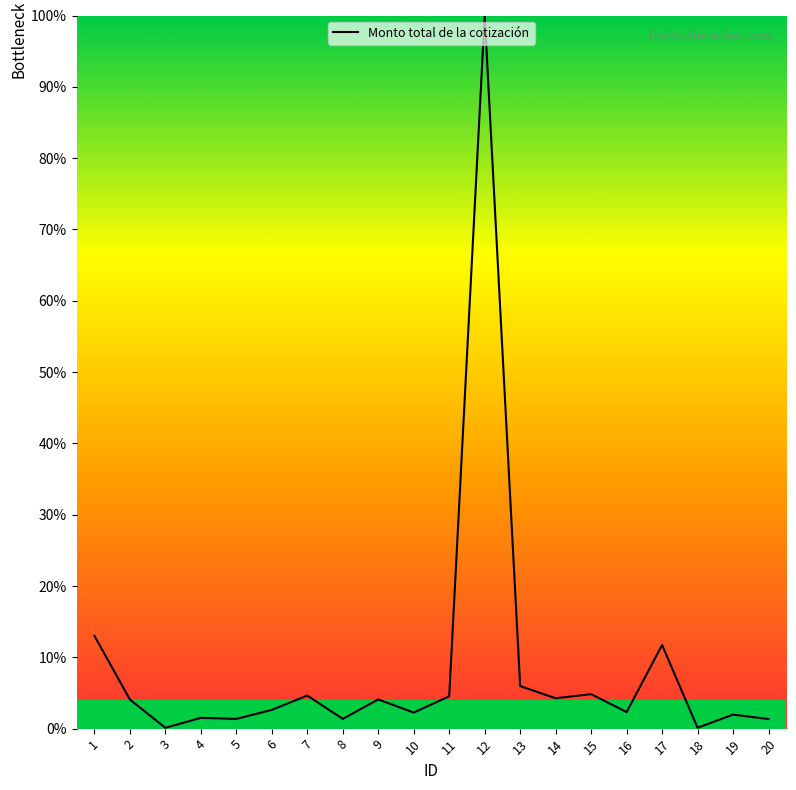

The chart shows a value of 7.7 at 7. True or false?

False